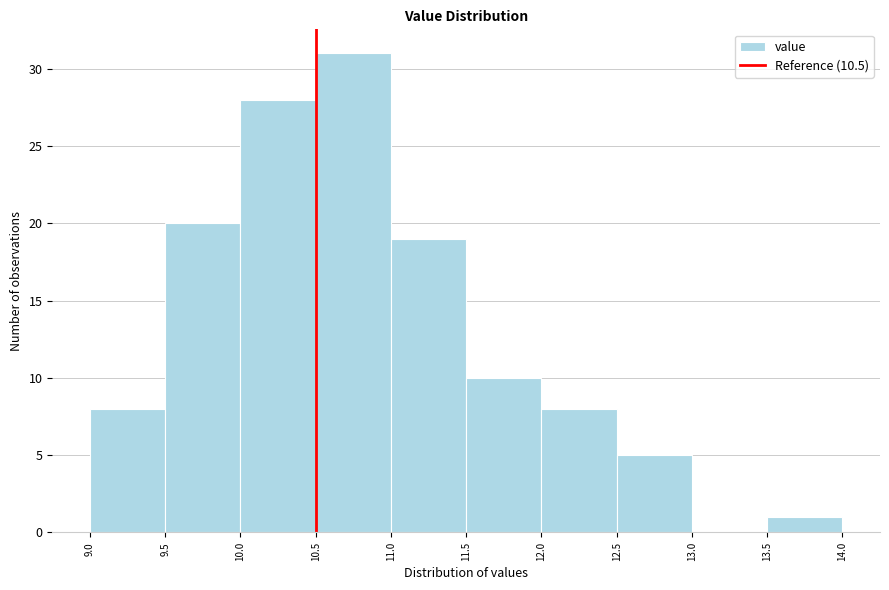

Over which range of the x-axis is the bar tallest?

10.5 to 11.0